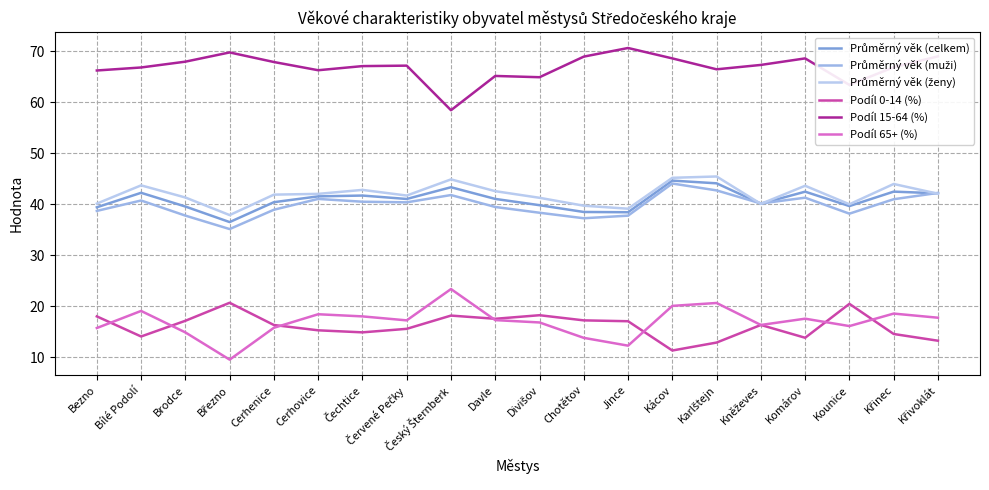

How many interior local peaks does the Podíl 0-14 (%) series have?

5